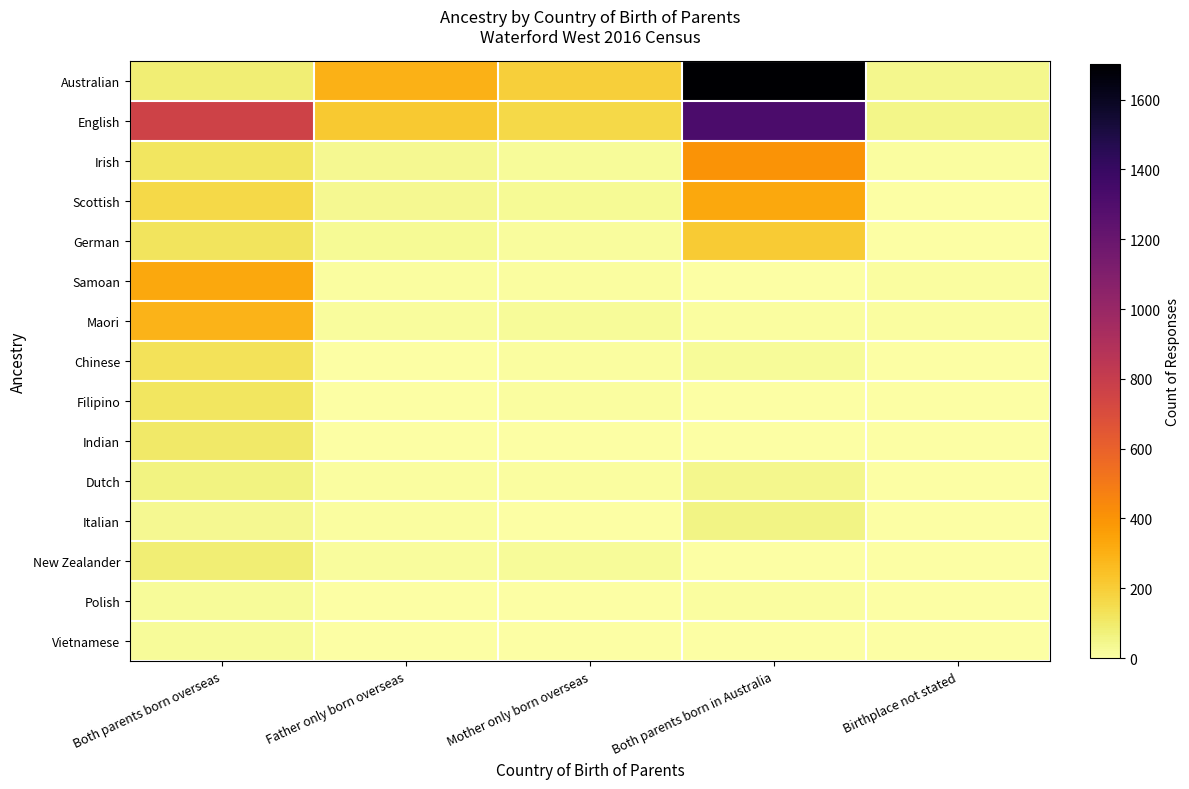

Reading right to left, list all the values displayed in this chart.

Australian: Birthplace not stated=40	Both parents born in Australia=1701	Mother only born overseas=198	Father only born overseas=299	Both parents born overseas=86
English: Birthplace not stated=48	Both parents born in Australia=1316	Mother only born overseas=166	Father only born overseas=219	Both parents born overseas=758
Irish: Birthplace not stated=11	Both parents born in Australia=403	Mother only born overseas=20	Father only born overseas=39	Both parents born overseas=119
Scottish: Birthplace not stated=5	Both parents born in Australia=328	Mother only born overseas=29	Father only born overseas=37	Both parents born overseas=163
German: Birthplace not stated=5	Both parents born in Australia=211	Mother only born overseas=15	Father only born overseas=30	Both parents born overseas=124
Samoan: Birthplace not stated=10	Both parents born in Australia=3	Mother only born overseas=11	Father only born overseas=13	Both parents born overseas=329
Maori: Birthplace not stated=8	Both parents born in Australia=7	Mother only born overseas=20	Father only born overseas=16	Both parents born overseas=292
Chinese: Birthplace not stated=3	Both parents born in Australia=20	Mother only born overseas=8	Father only born overseas=0	Both parents born overseas=132
Filipino: Birthplace not stated=0	Both parents born in Australia=0	Mother only born overseas=13	Father only born overseas=5	Both parents born overseas=114
Indian: Birthplace not stated=0	Both parents born in Australia=3	Mother only born overseas=0	Father only born overseas=0	Both parents born overseas=100
Dutch: Birthplace not stated=0	Both parents born in Australia=40	Mother only born overseas=13	Father only born overseas=10	Both parents born overseas=65
Italian: Birthplace not stated=0	Both parents born in Australia=54	Mother only born overseas=6	Father only born overseas=10	Both parents born overseas=39
New Zealander: Birthplace not stated=0	Both parents born in Australia=3	Mother only born overseas=22	Father only born overseas=17	Both parents born overseas=83
Polish: Birthplace not stated=0	Both parents born in Australia=8	Mother only born overseas=5	Father only born overseas=0	Both parents born overseas=21
Vietnamese: Birthplace not stated=0	Both parents born in Australia=0	Mother only born overseas=0	Father only born overseas=3	Both parents born overseas=22